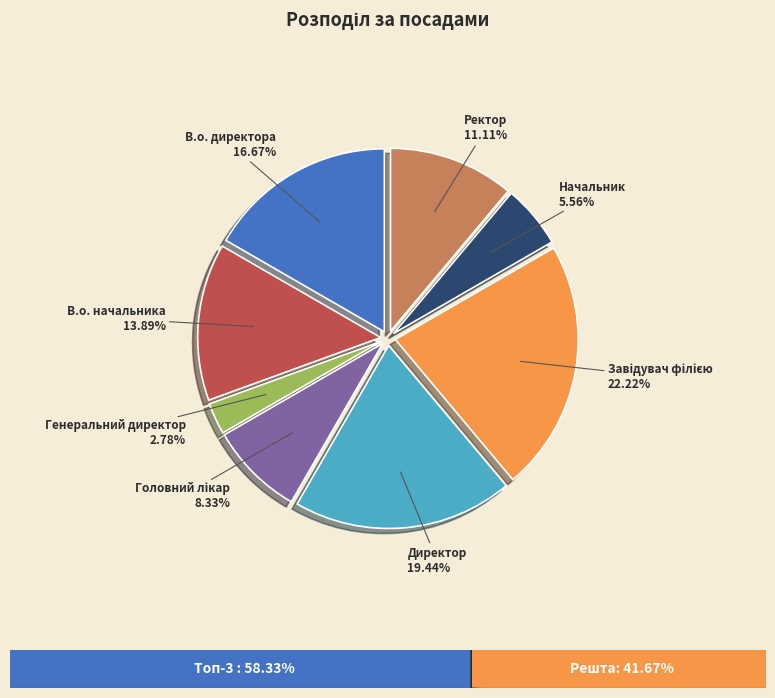

Count the number of slices in the pie.

8